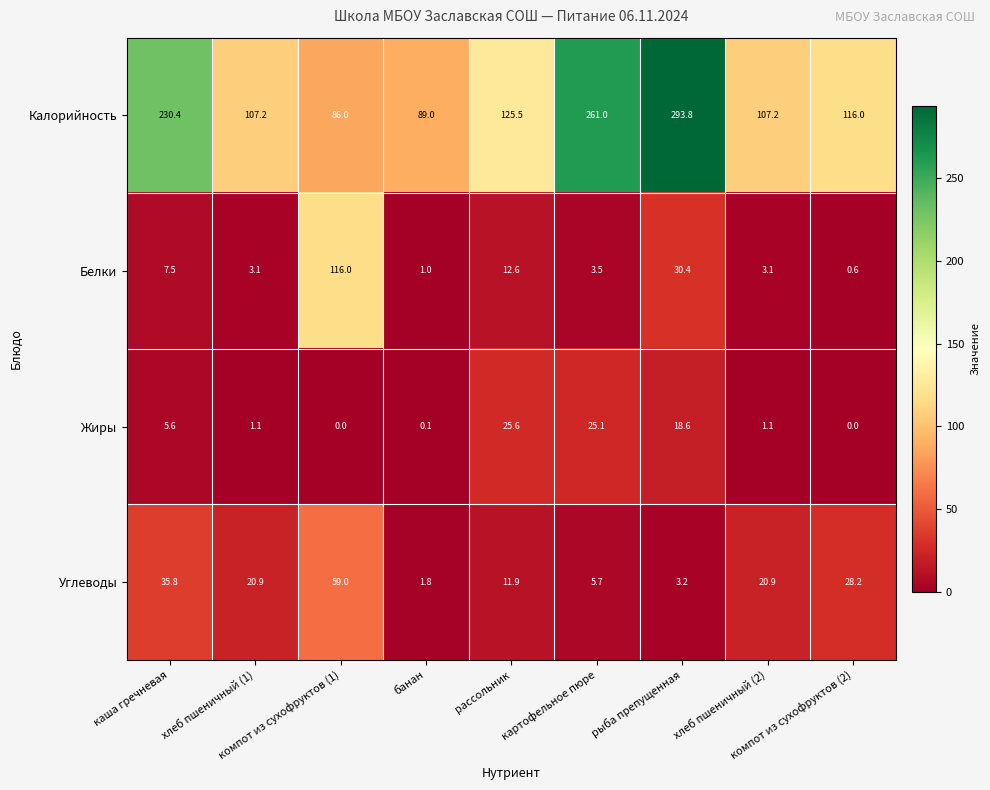

Which series has the largest range (max minus min)?

Калорийность